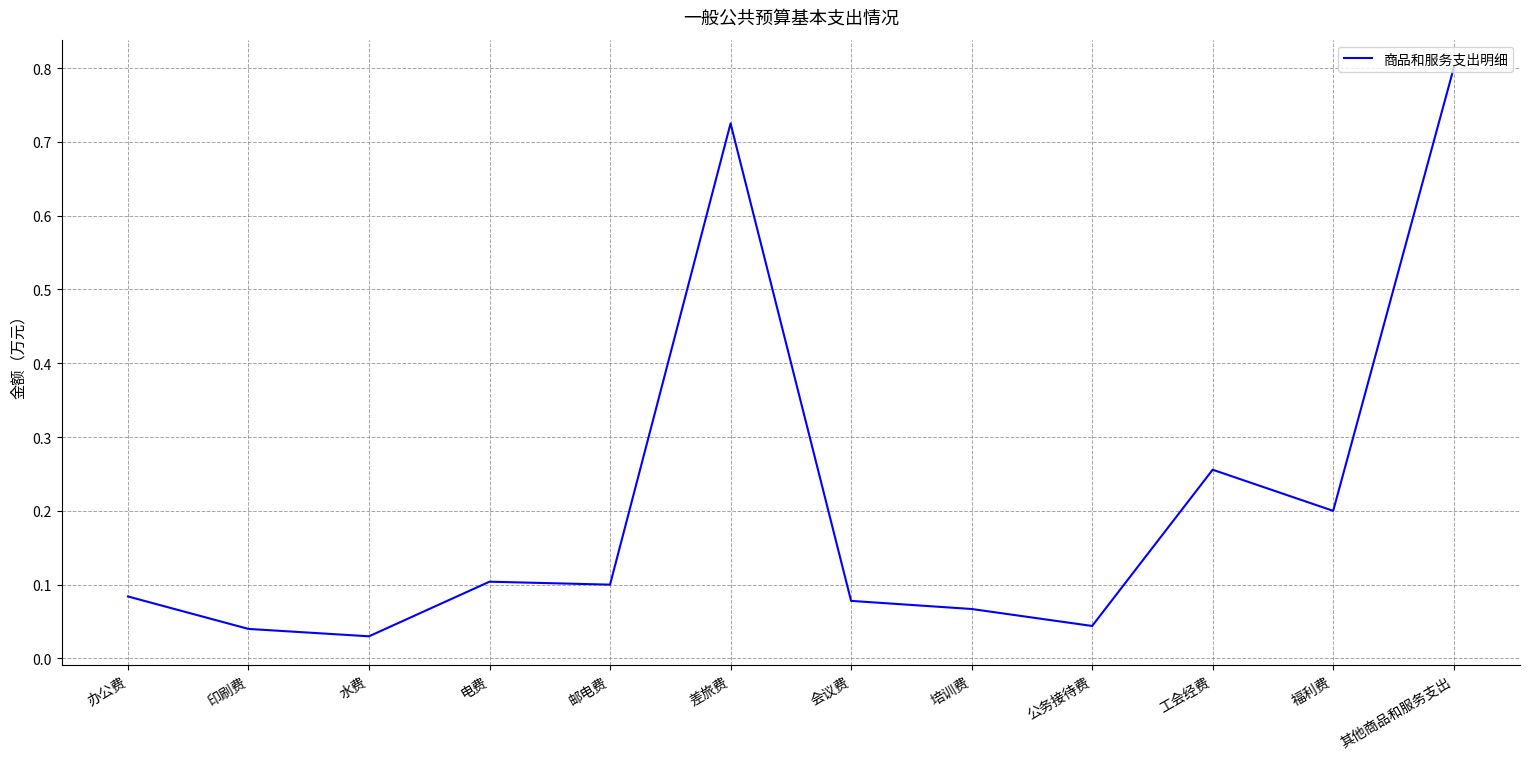

Is it true that the value at 办公费 is 0.0?

False